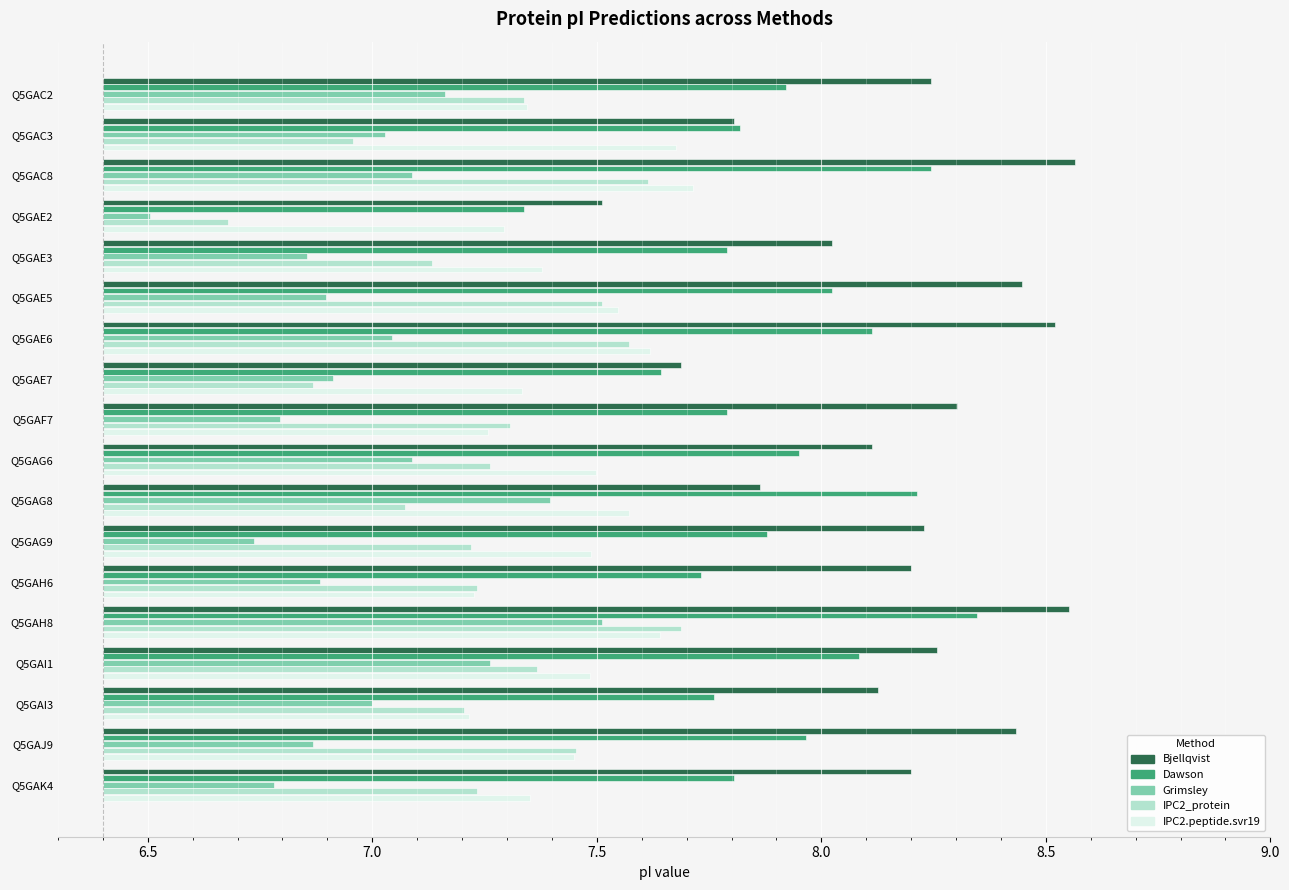

Rank the series at 11 from highest to lowest value.

Bjellqvist, Dawson, IPC2.peptide.svr19, IPC2_protein, Grimsley